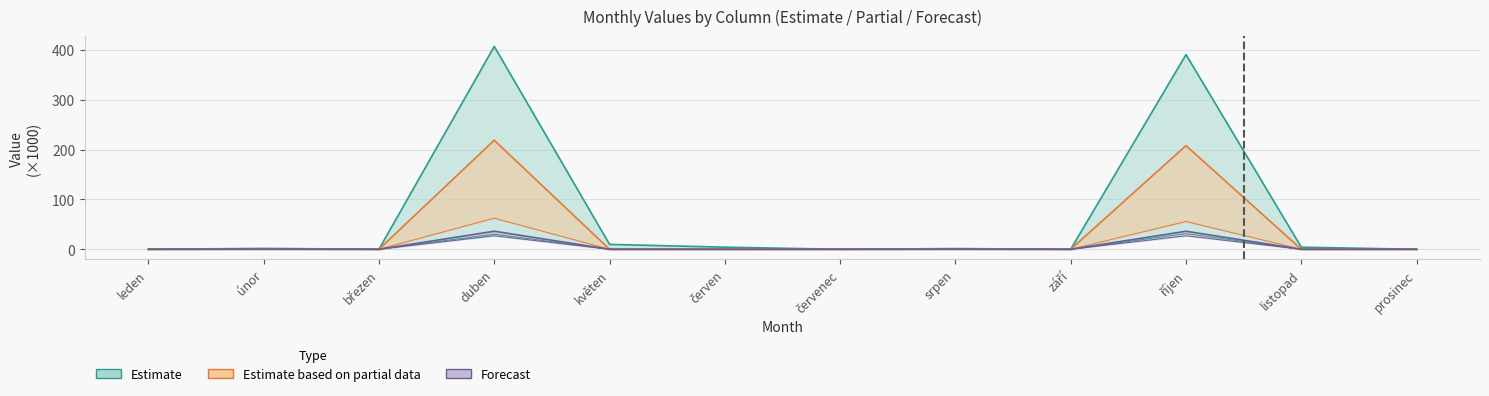

What is the label of the 2nd point from the right?

listopad